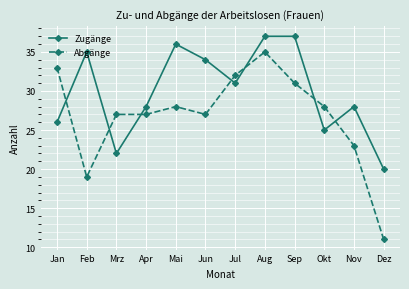

Which series has the largest range (max minus min)?

Abgänge